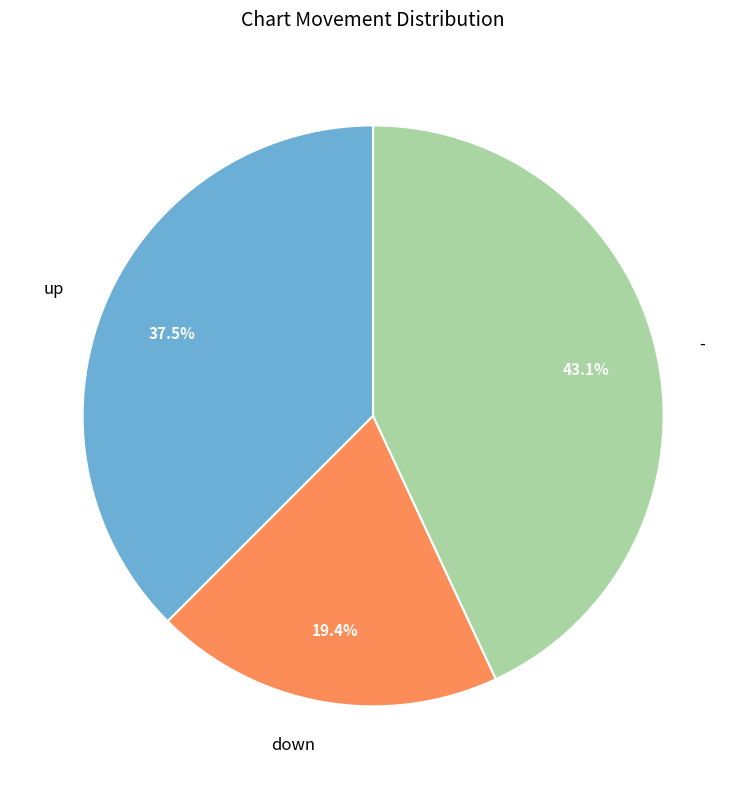

What is the largest slice in the pie chart?

-